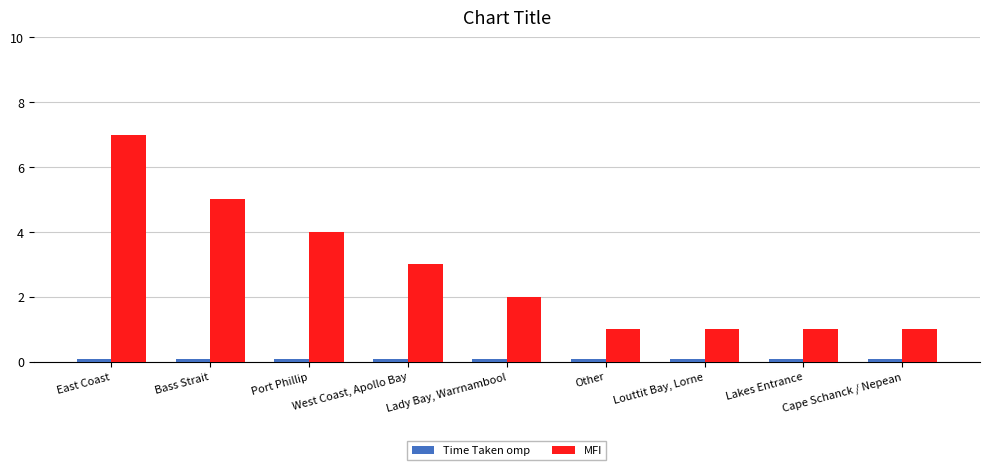

True or false: MFI has a value of 7.0 at East Coast.

True